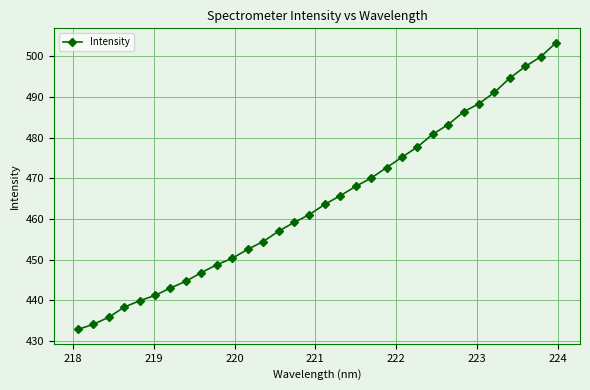

What is the maximum value shown in the chart?

503.3